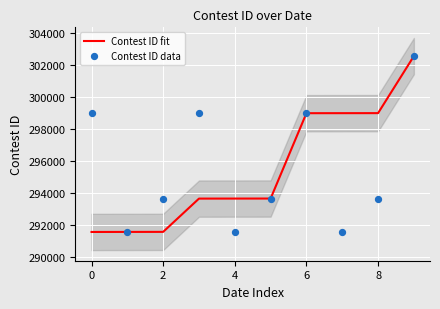

Which series has the widest spread of Y values?

Contest ID fit